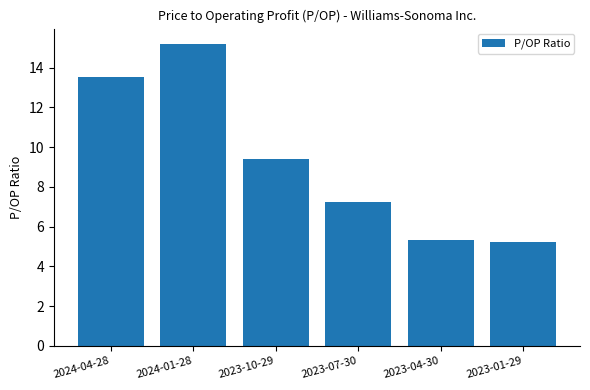

What is the sum of all values?

55.9